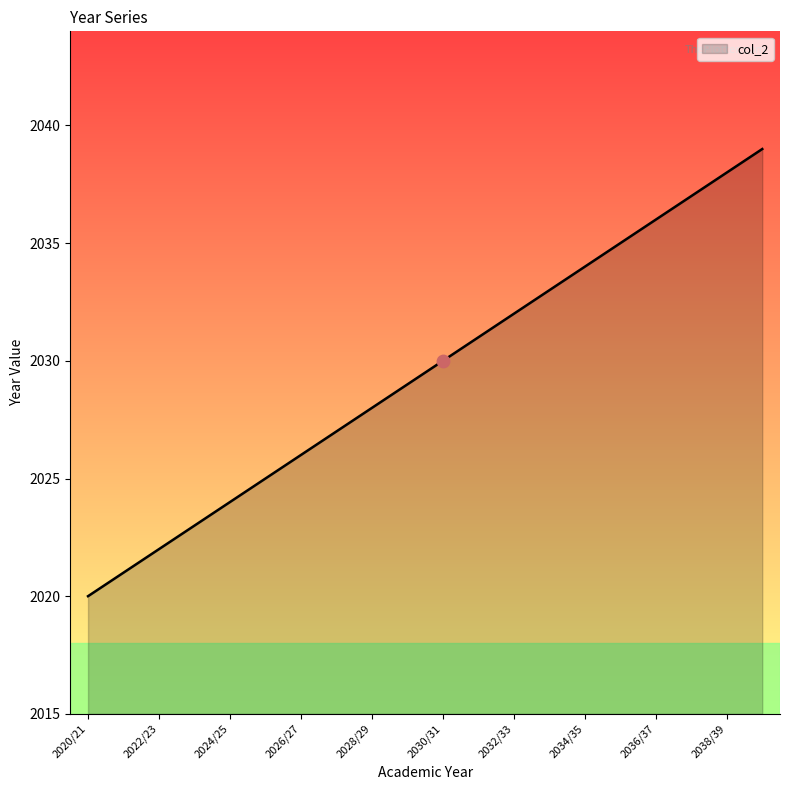

What is the difference between the maximum and minimum values?

19